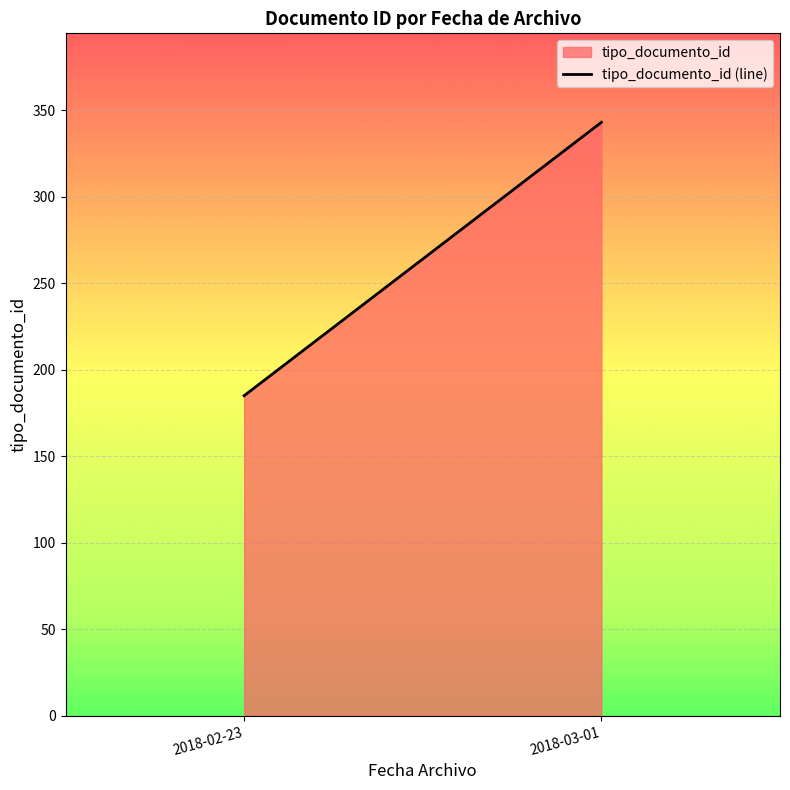

How many data points are less than 343?

1